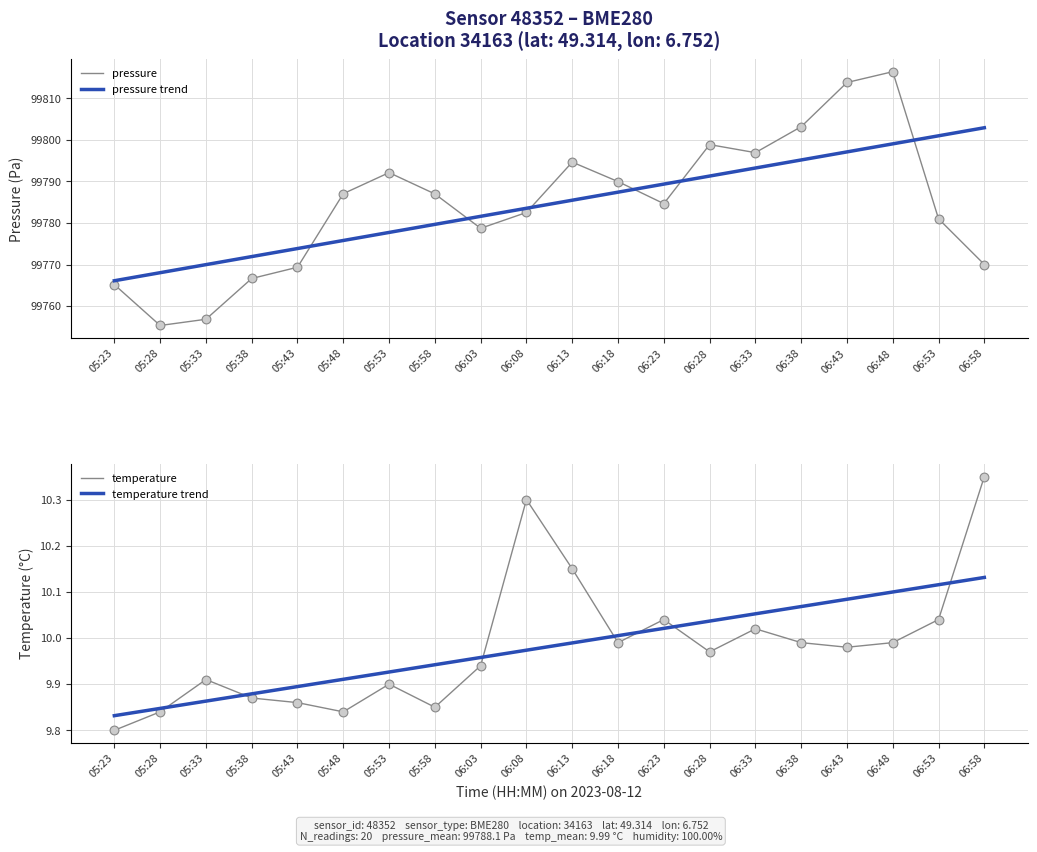

Which series reaches the minimum Y coordinate?

temperature